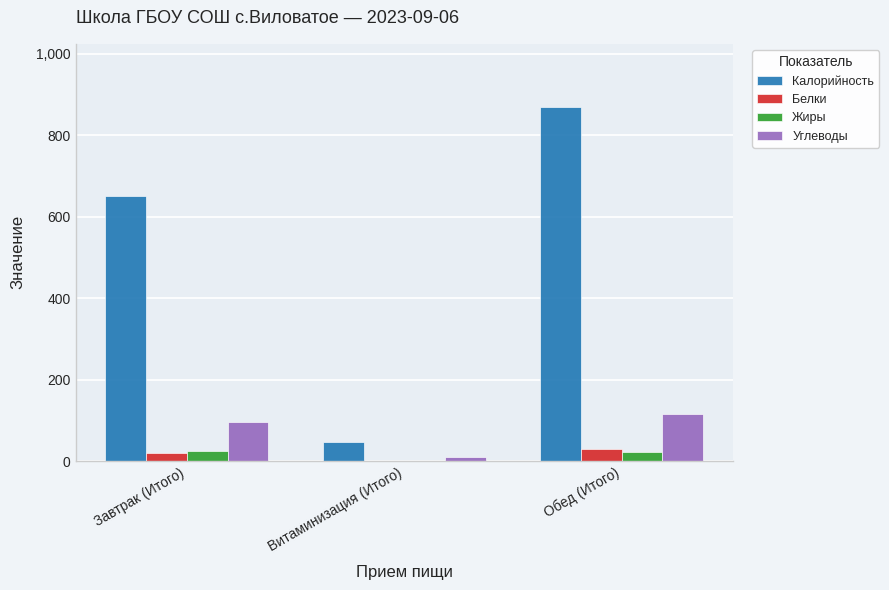

Which series changed the most between Завтрак (Итого) and Обед (Итого)?

Калорийность